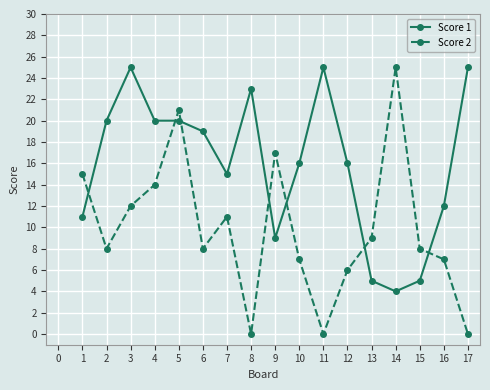

Rank the series at 8 from highest to lowest value.

Score 1, Score 2